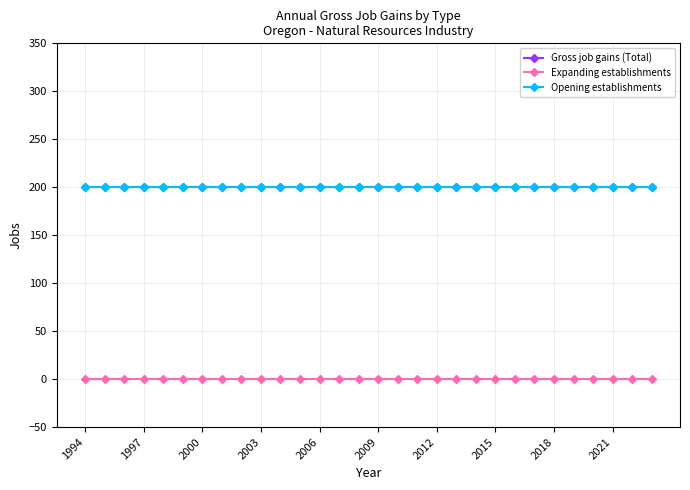

How many lines are shown in the chart?

3